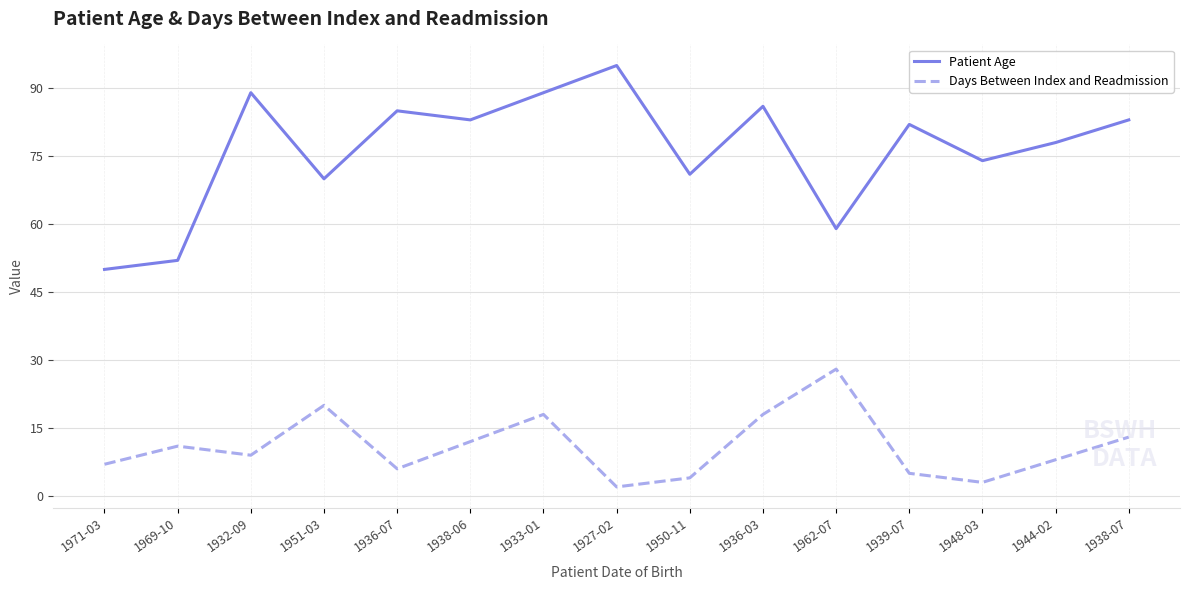

Rank the series by their average value, from highest to lowest.

Patient Age, Days Between Index and Readmission